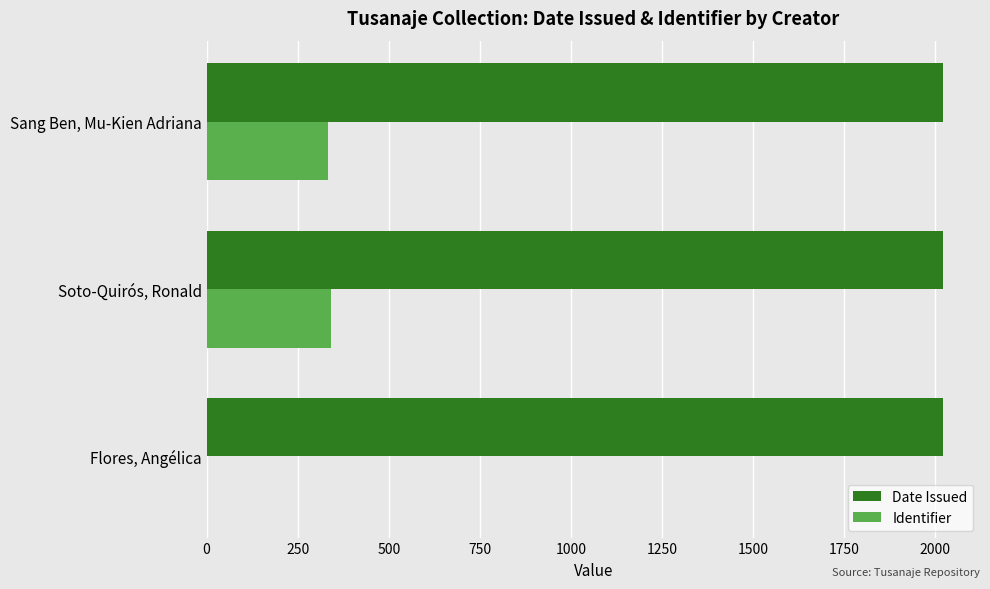

Which series changed the most between Flores, Angélica and Sang Ben, Mu-Kien Adriana?

Identifier